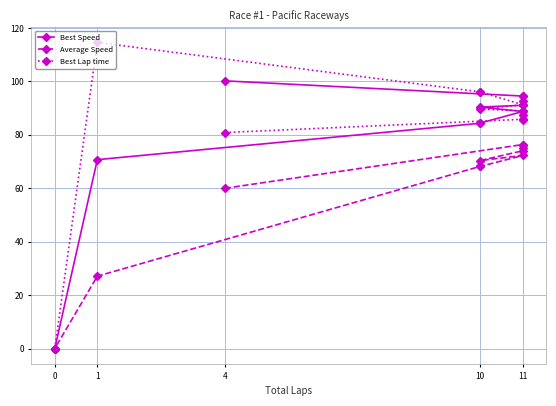

Which series has the largest total across all categories?

Best Lap time